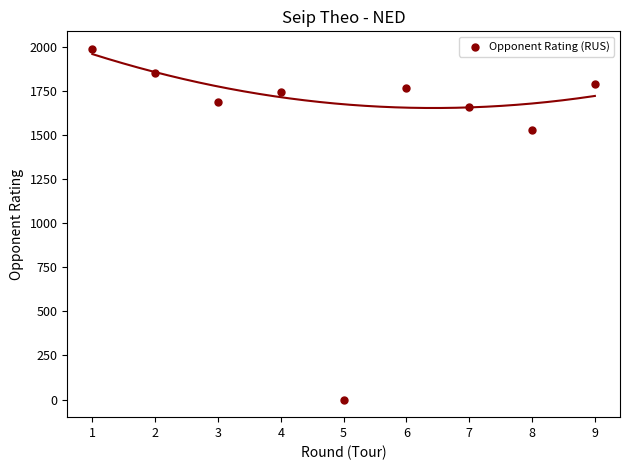

What is the range of X values (max minus min)?

8